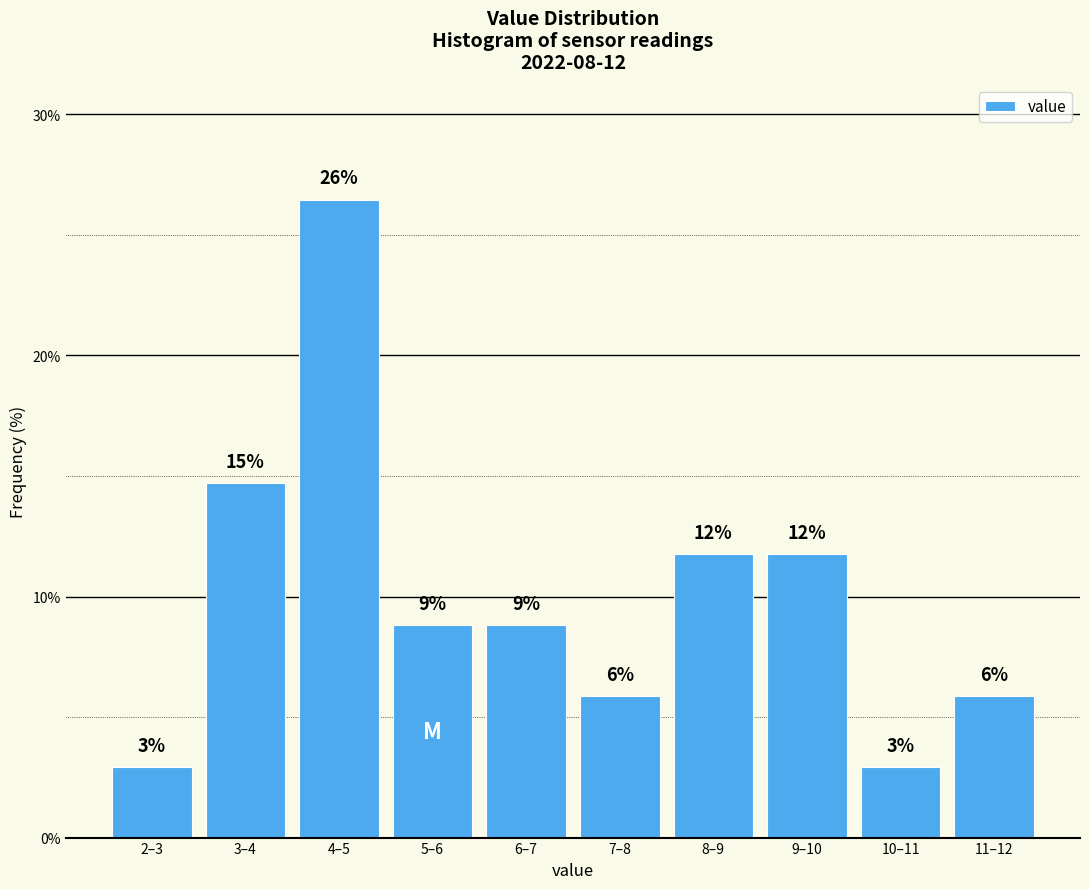

Are the bars horizontal?

No